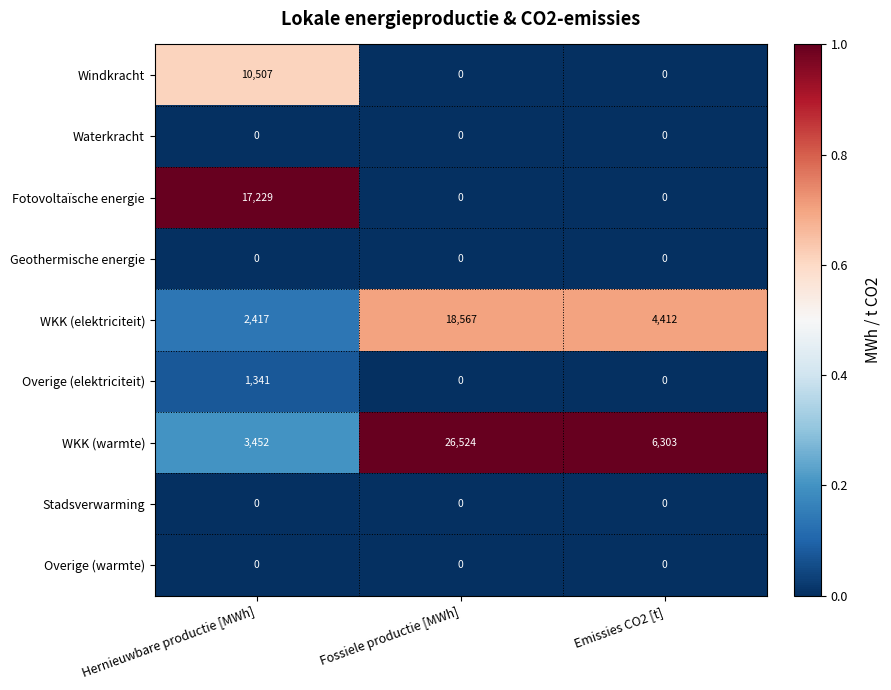

Reading right to left, list all the values displayed in this chart.

Windkracht: Emissies CO2 [t]=0	Fossiele productie [MWh]=0	Hernieuwbare productie [MWh]=10507
Waterkracht: Emissies CO2 [t]=0	Fossiele productie [MWh]=0	Hernieuwbare productie [MWh]=0
Fotovoltaïsche energie: Emissies CO2 [t]=0	Fossiele productie [MWh]=0	Hernieuwbare productie [MWh]=17229
Geothermische energie: Emissies CO2 [t]=0	Fossiele productie [MWh]=0	Hernieuwbare productie [MWh]=0
WKK (elektriciteit): Emissies CO2 [t]=4412	Fossiele productie [MWh]=18567	Hernieuwbare productie [MWh]=2417
Overige (elektriciteit): Emissies CO2 [t]=0	Fossiele productie [MWh]=0	Hernieuwbare productie [MWh]=1341
WKK (warmte): Emissies CO2 [t]=6303	Fossiele productie [MWh]=26524	Hernieuwbare productie [MWh]=3452
Stadsverwarming: Emissies CO2 [t]=0	Fossiele productie [MWh]=0	Hernieuwbare productie [MWh]=0
Overige (warmte): Emissies CO2 [t]=0	Fossiele productie [MWh]=0	Hernieuwbare productie [MWh]=0